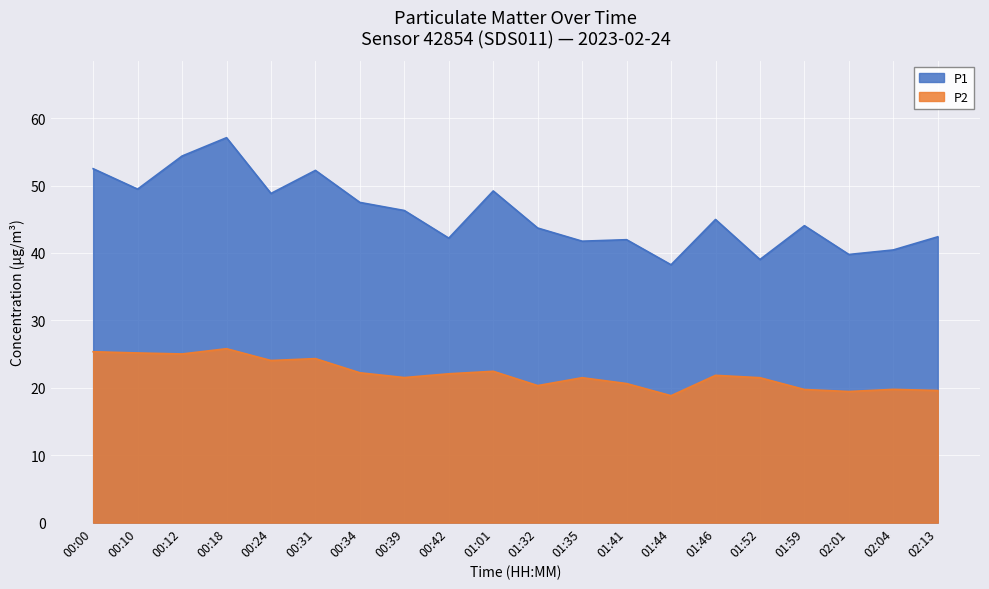

How many lines are shown in the chart?

2